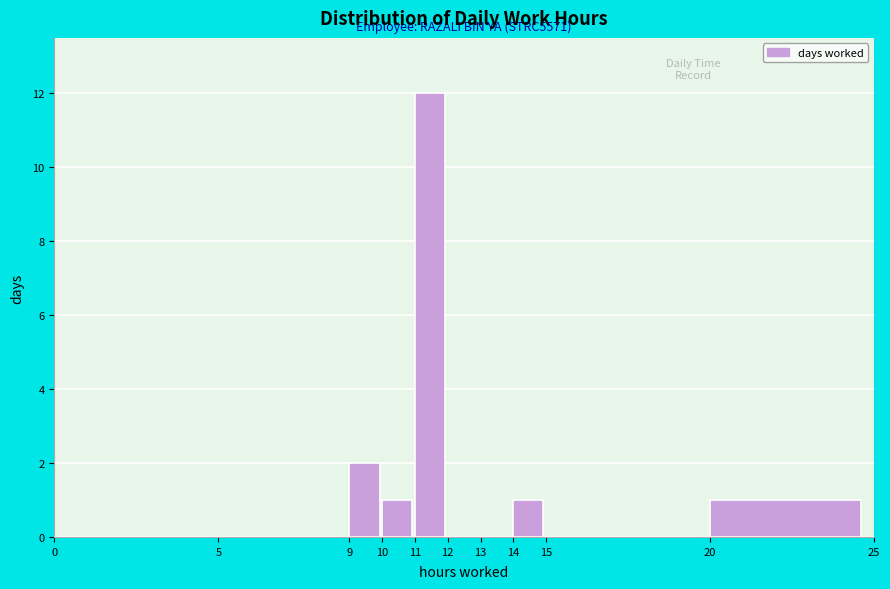

Which range on the x-axis has the tallest bar?

11 to 12